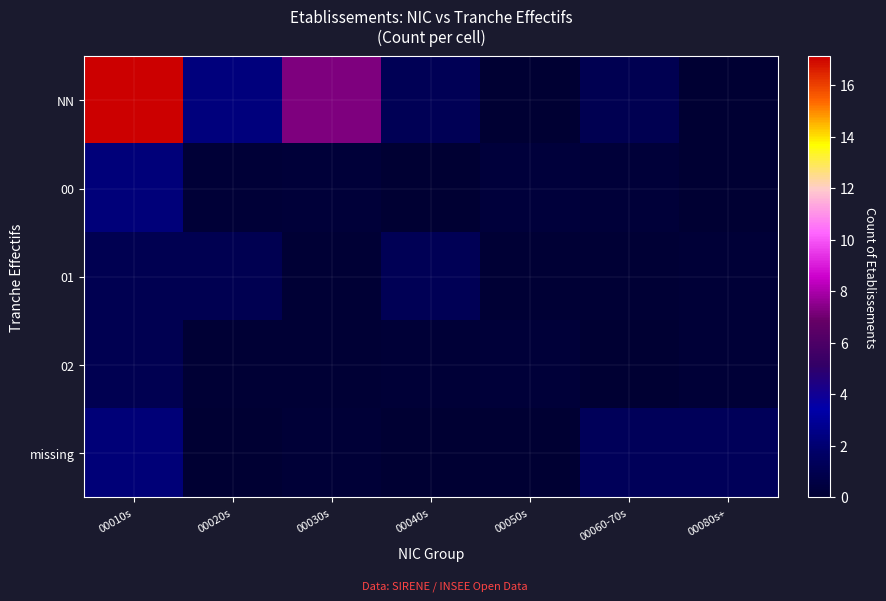

Reading left to right, extract all data points from this chart.

NN: 00010s=17.1	00020s=2.3	00030s=7.2	00040s=1.2	00050s=0.0	00060-70s=1.0	00080s+=0.0
00: 00010s=2.3	00020s=0.2	00030s=0.2	00040s=0.0	00050s=0.3	00060-70s=0.2	00080s+=0.1
01: 00010s=1.1	00020s=1.1	00030s=0.1	00040s=1.2	00050s=0.1	00060-70s=0.1	00080s+=0.2
02: 00010s=1.0	00020s=0.1	00030s=0.1	00040s=0.1	00050s=0.2	00060-70s=0.1	00080s+=0.2
missing: 00010s=2.2	00020s=0.0	00030s=0.2	00040s=0.1	00050s=0.0	00060-70s=1.3	00080s+=1.3